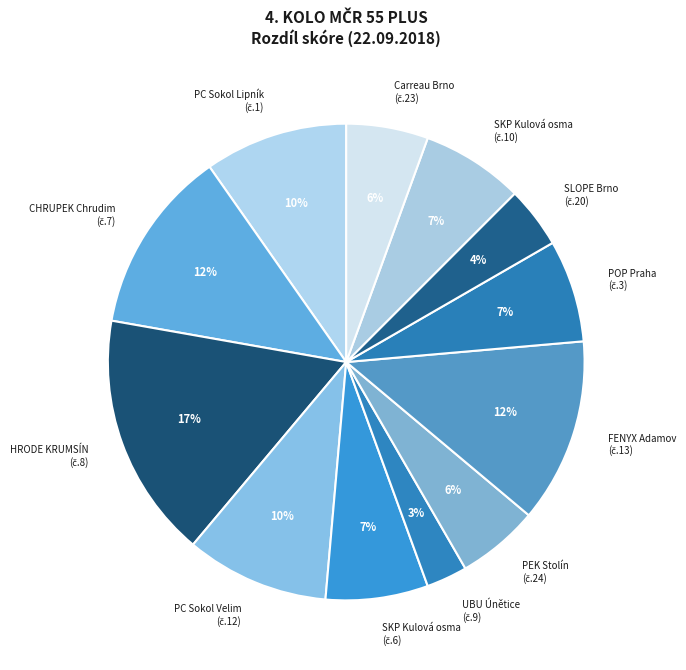

To the nearest percent, what is the difference between the largest and smallest slice percentages?

14%